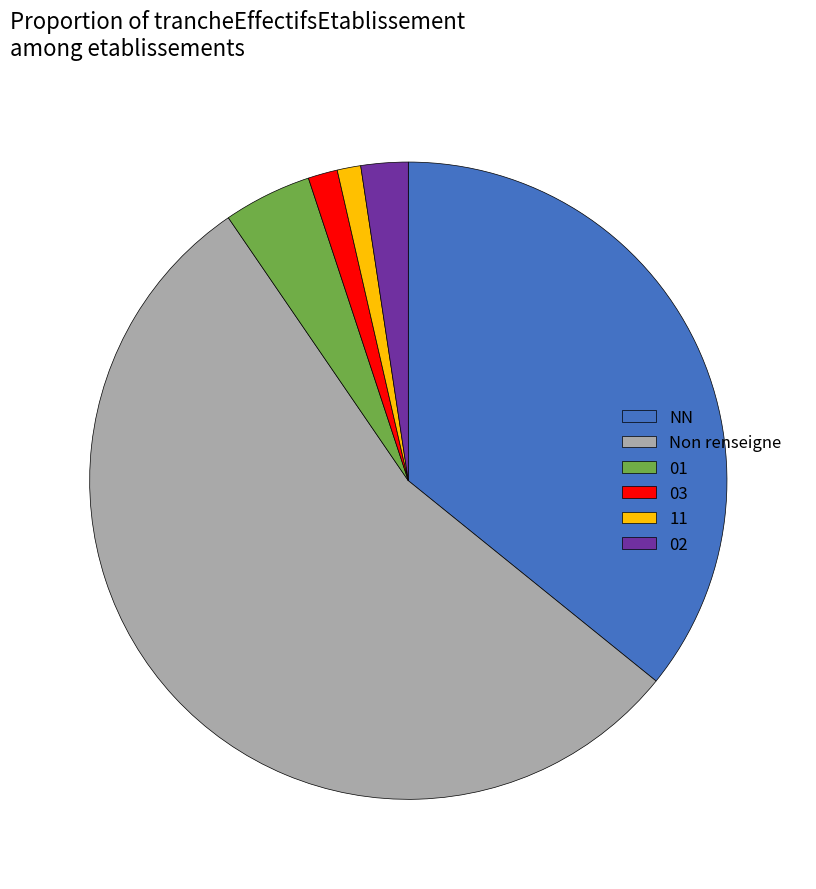

What is the ratio of the value at 03 to the value at 02?

0.6